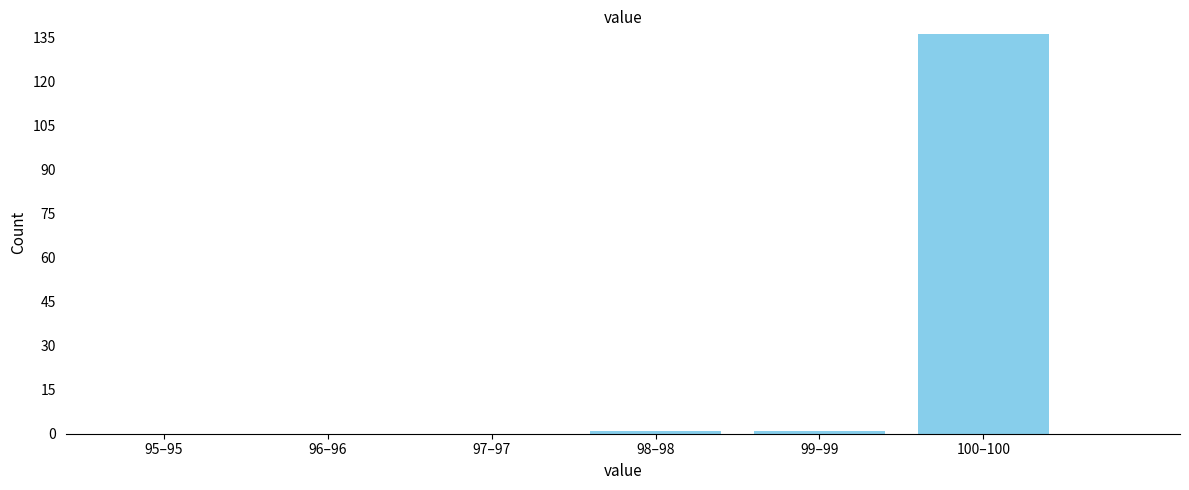

Reading left to right, transcribe all the data shown in this chart.

95–95=0	96–96=0	97–97=0	98–98=1	99–99=1	100–100=136